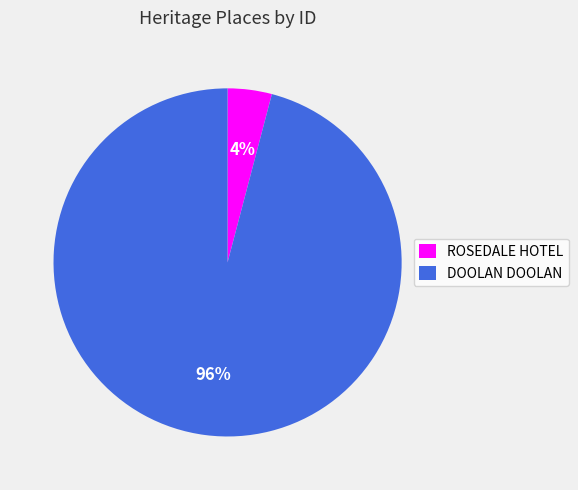

The DOOLAN DOOLAN slice represents 96% of the pie. True or false?

True